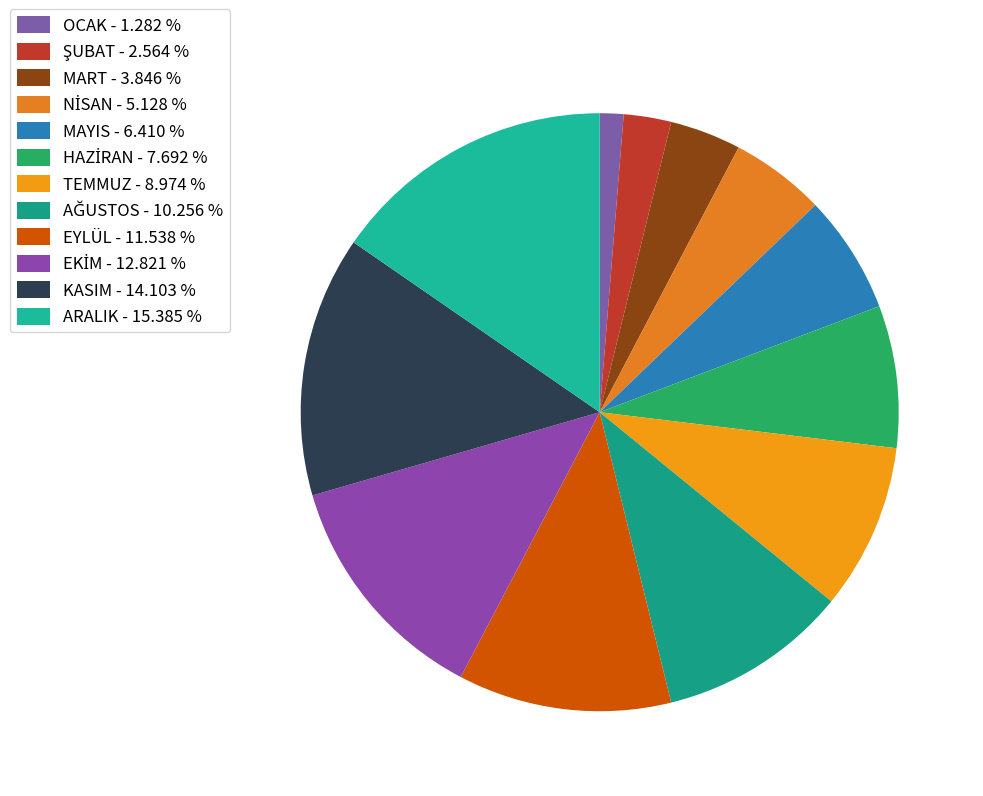

Does any single category account for the majority?

No